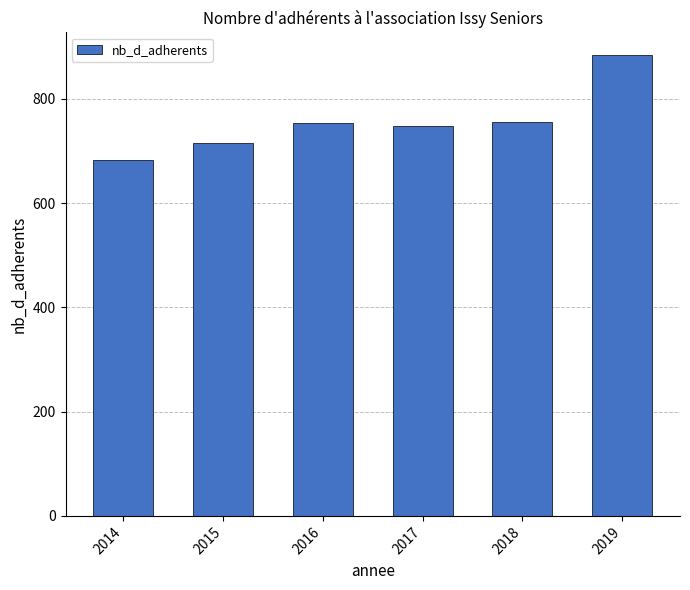

What is the change in value from 2015 to 2019?

+167